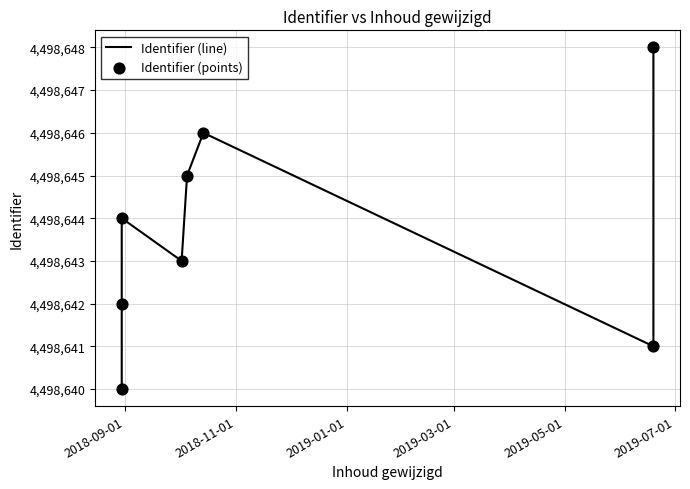

Which series has the largest Y range (max minus min)?

Identifier (line)